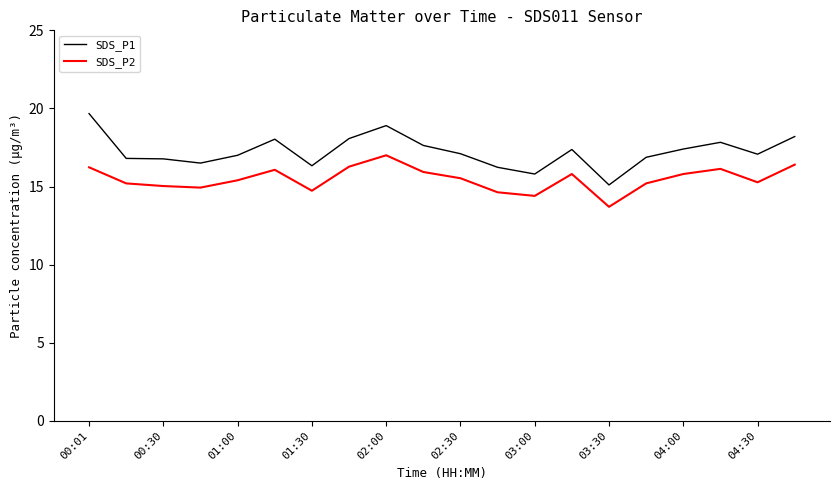

In SDS_P1, how many points are lower than both neighbors (excluding endpoints)?

5